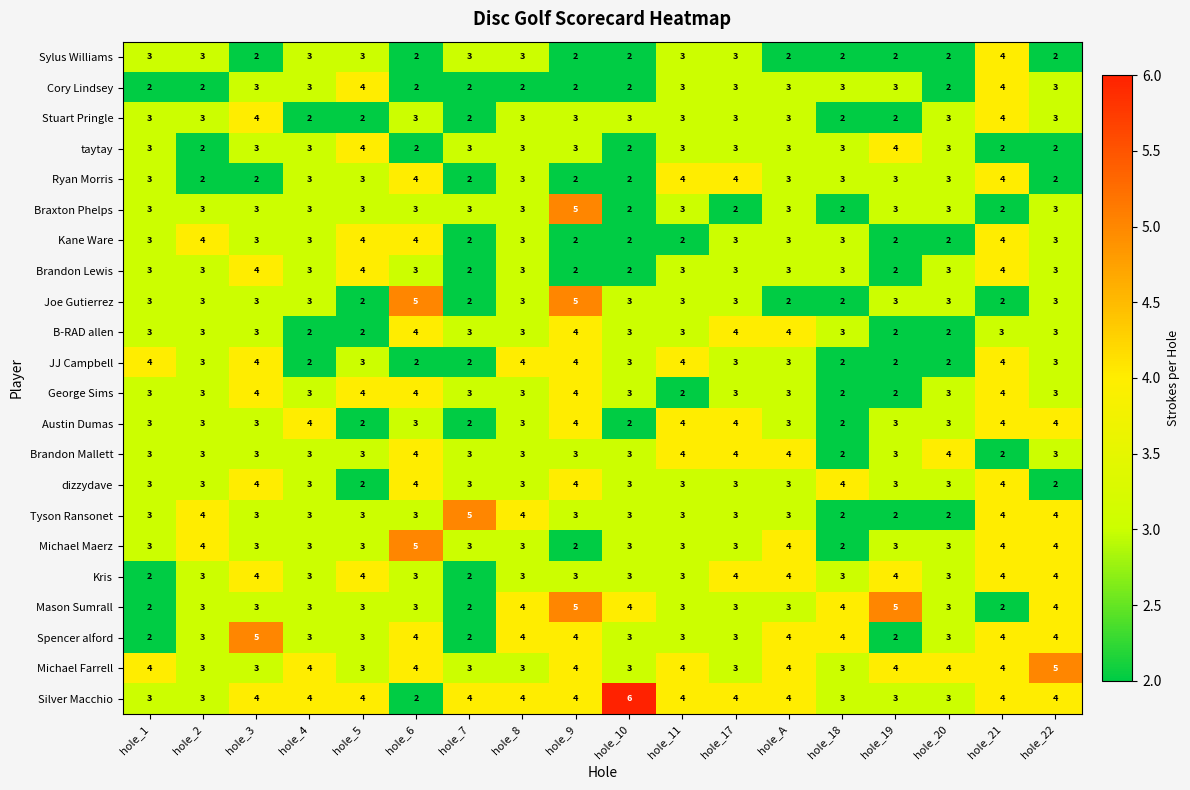

What is the sum of all Silver Macchio values?

67